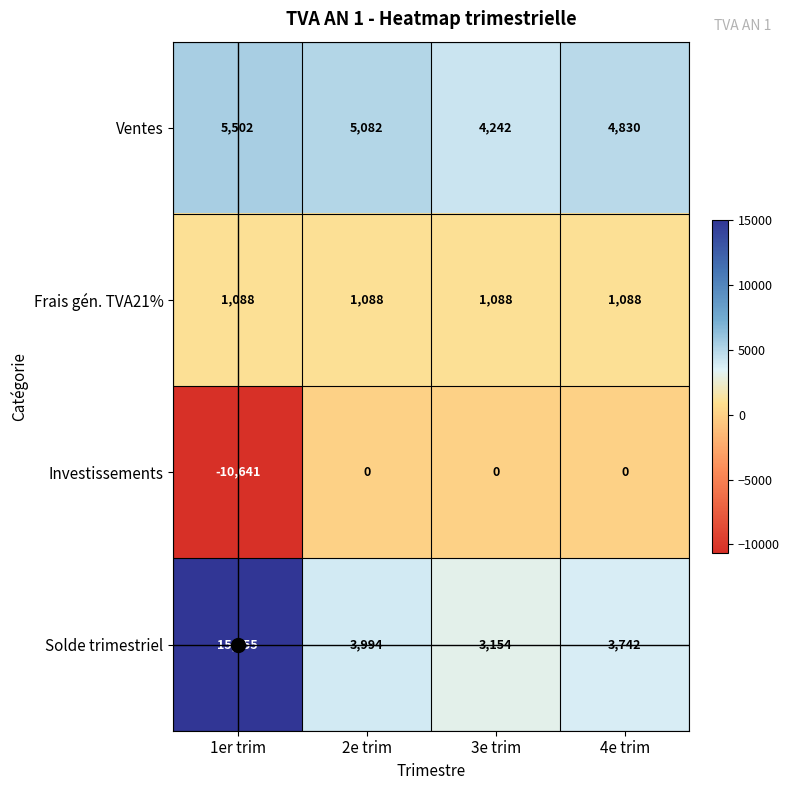

List the series in order of their peak value, lowest first.

Investissements, Frais gén. TVA21%, Ventes, Solde trimestriel